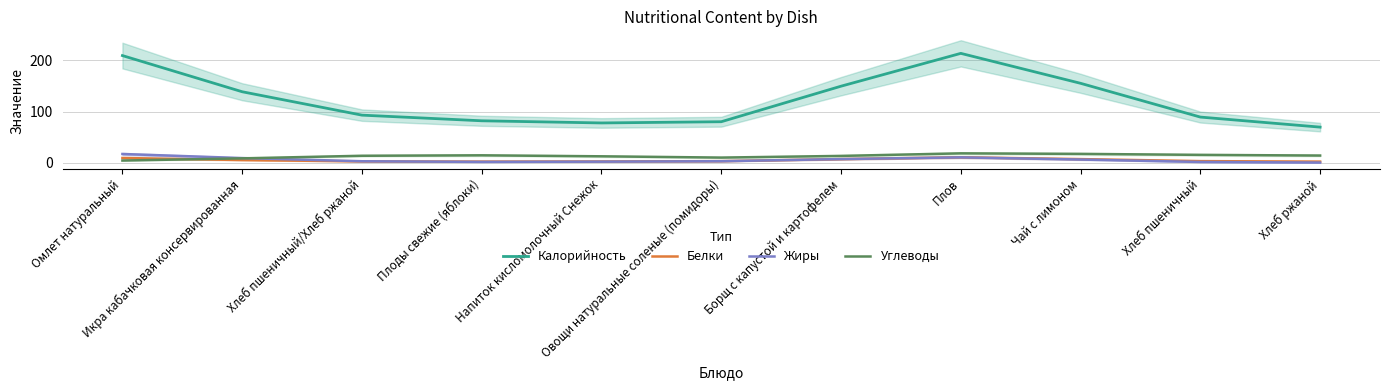

What is the highest value of the Жиры series?

17.2